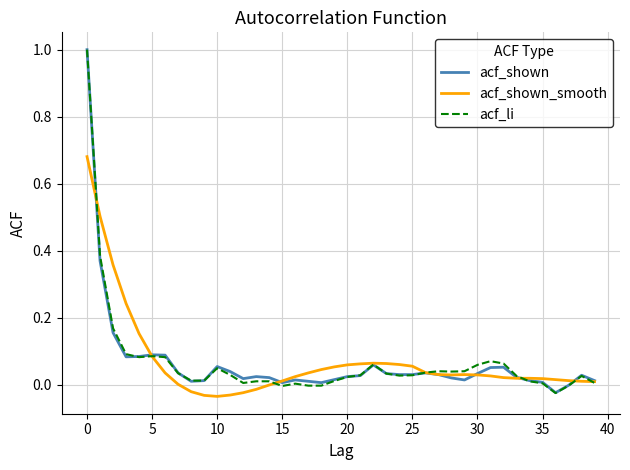

Is it true that acf_shown_smooth equals 0.2 at 0?

False